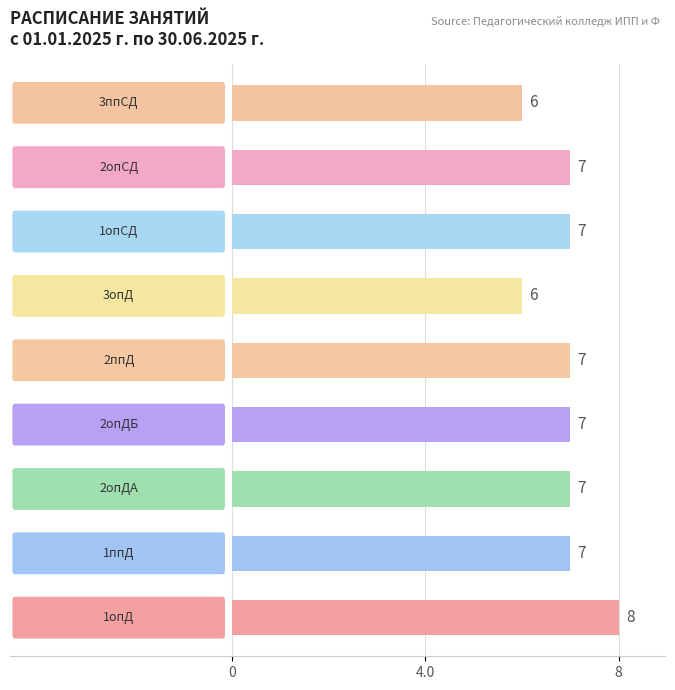

Count the number of data series in this chart.

1